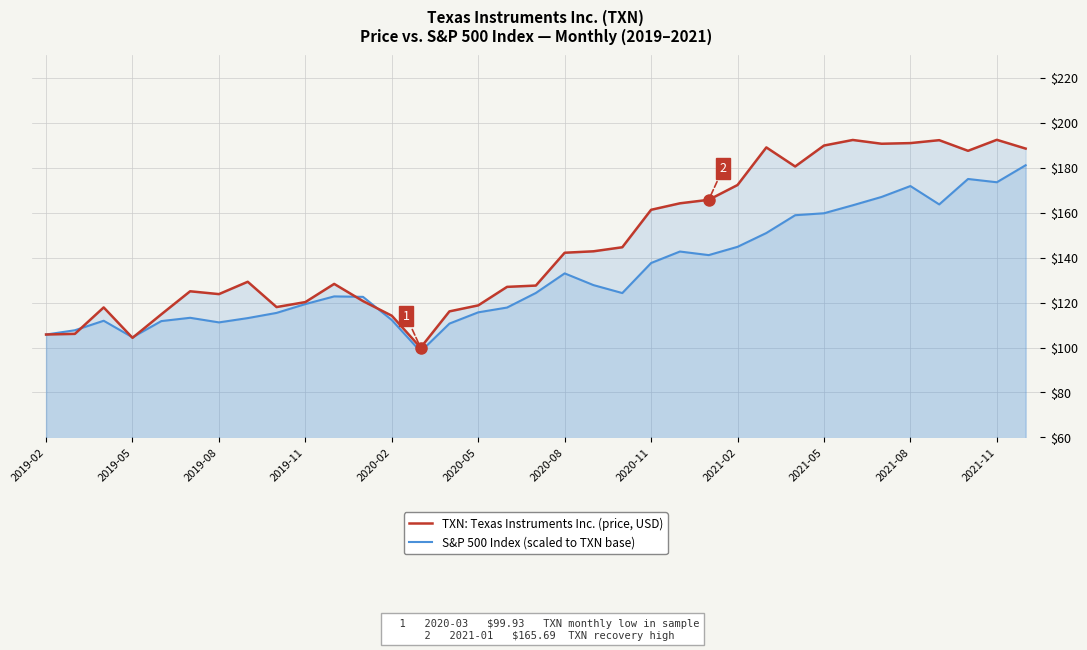

Rank the series by their average value, from lowest to highest.

S&P 500 Index (scaled to TXN base), TXN: Texas Instruments Inc. (price, USD)